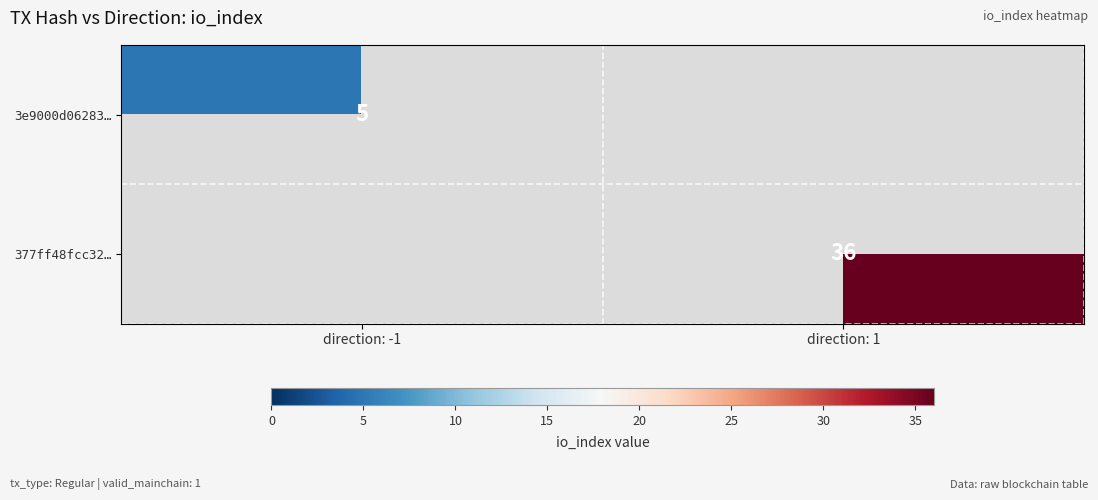

The value of 377ff48fcc32… at direction: 1 is 57. True or false?

False